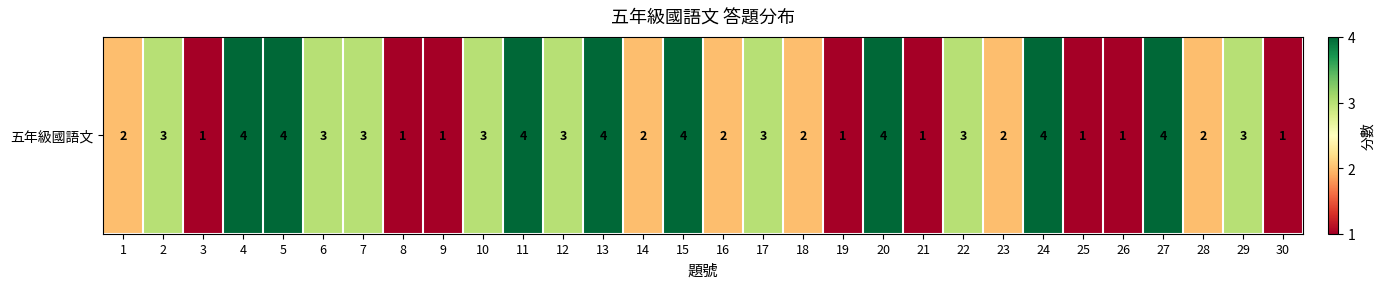

True or false: the data shows 1 at 26.

False